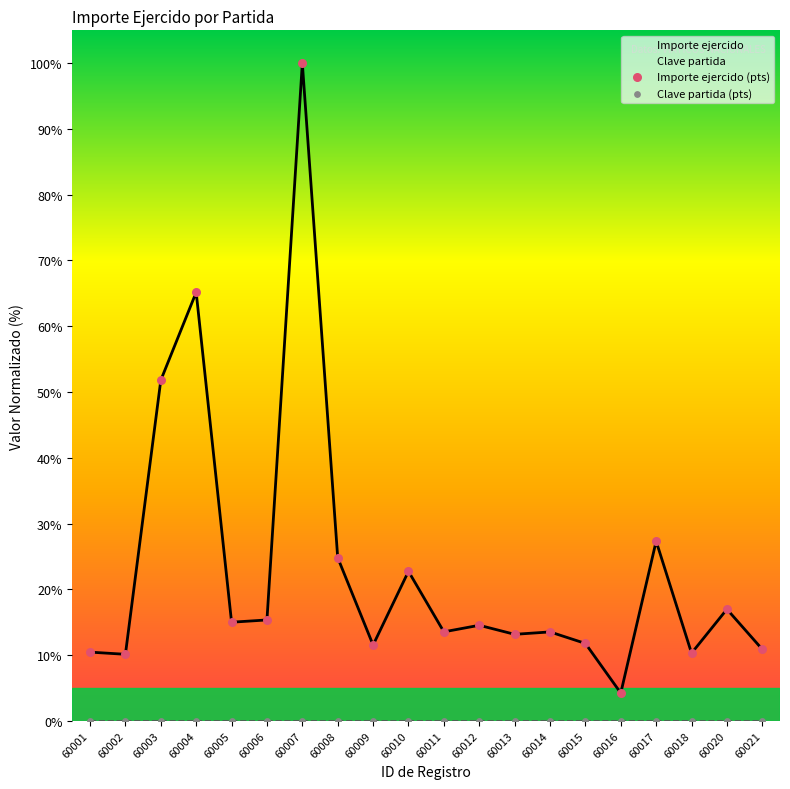

Is the value of Importe ejercido (pts) at 60017 greater than the value of Clave partida (pts) at 60002?

Yes